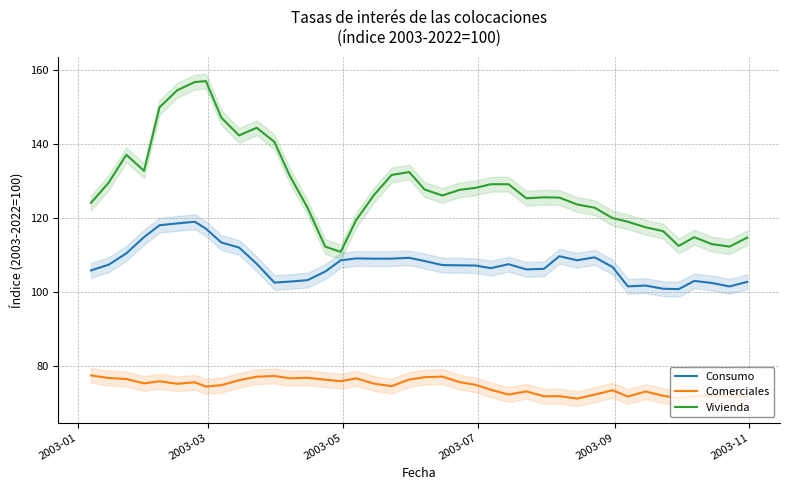

What is the average value of the Vivienda series?

128.3